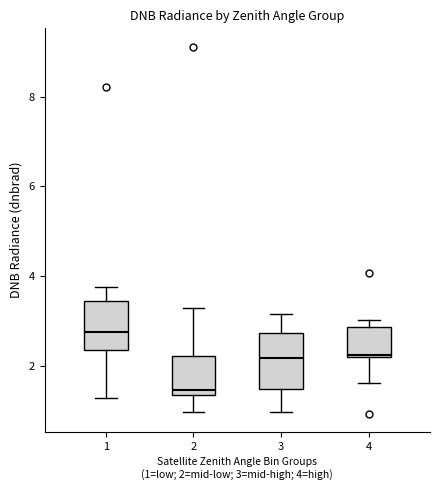

Reading left to right, read every box against the y-axis: the position of its median line, the range the box covers, and the ends of its whiskers. The values are not printed on the chart, so give them approximately, as read against the axis.

1: median 2.8, box 2.4 to 3.4, whiskers 1.2 to 3.8
2: median 1.4 (just above the box's lower edge), box 1.4 to 2.2, whiskers 1.0 to 3.2
3: median 2.2, box 1.4 to 2.8, whiskers 1.0 to 3.2
4: median 2.2, box 2.2 to 2.8, whiskers 1.6 to 3.0